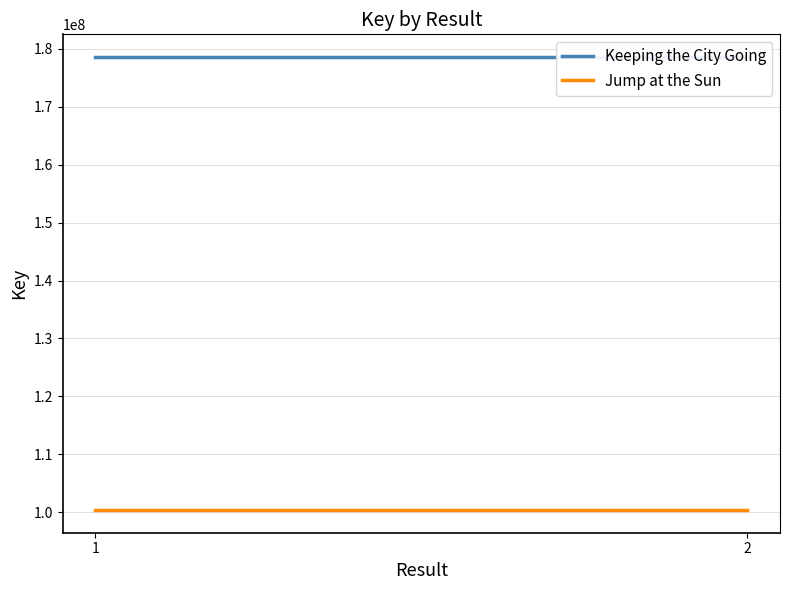

What is the total value across all series at 1?

278968848